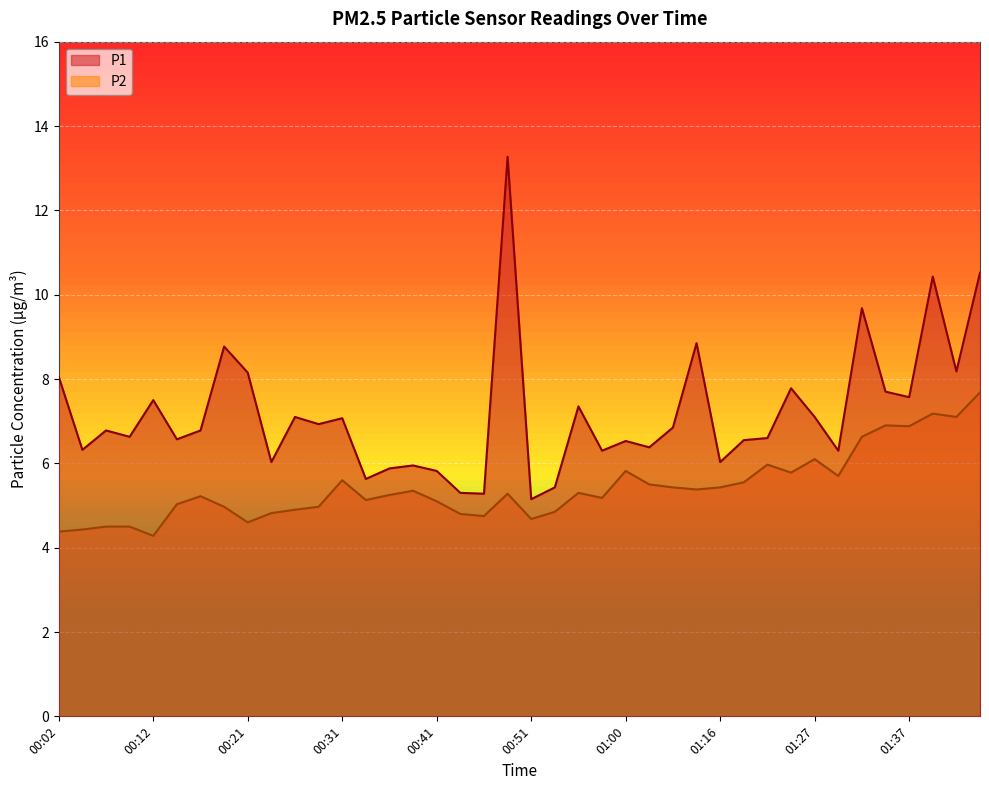

How many distinct data groups are displayed?

2